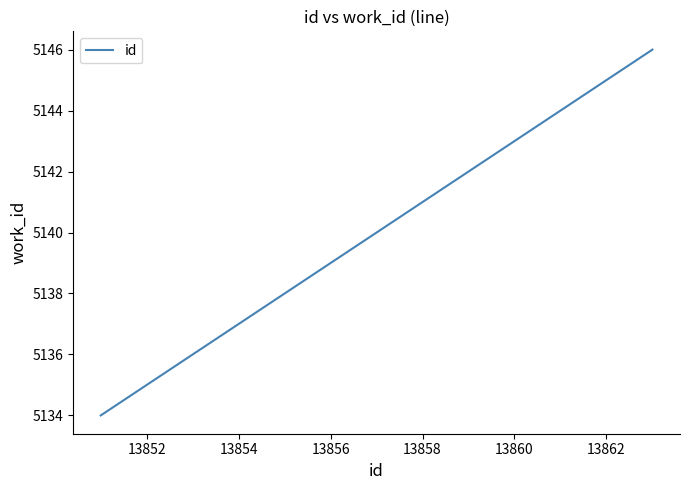

What is the difference between the maximum and minimum values?

12